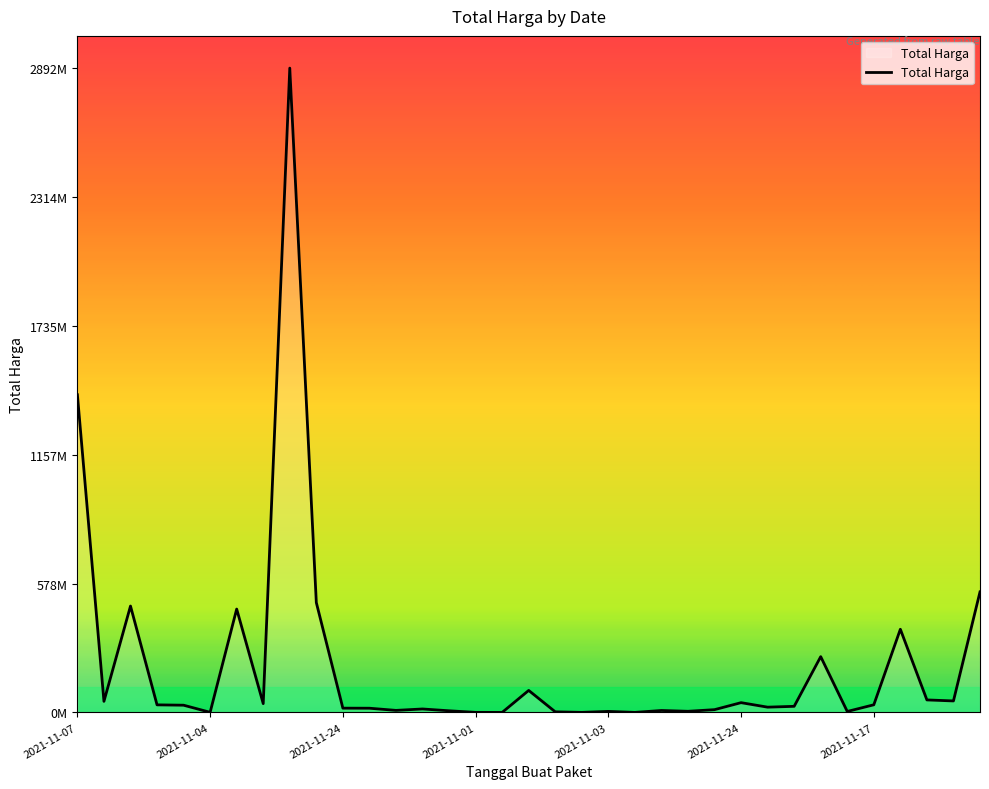

How many interior local valleys (lower than both neighbors) does the data have?

11